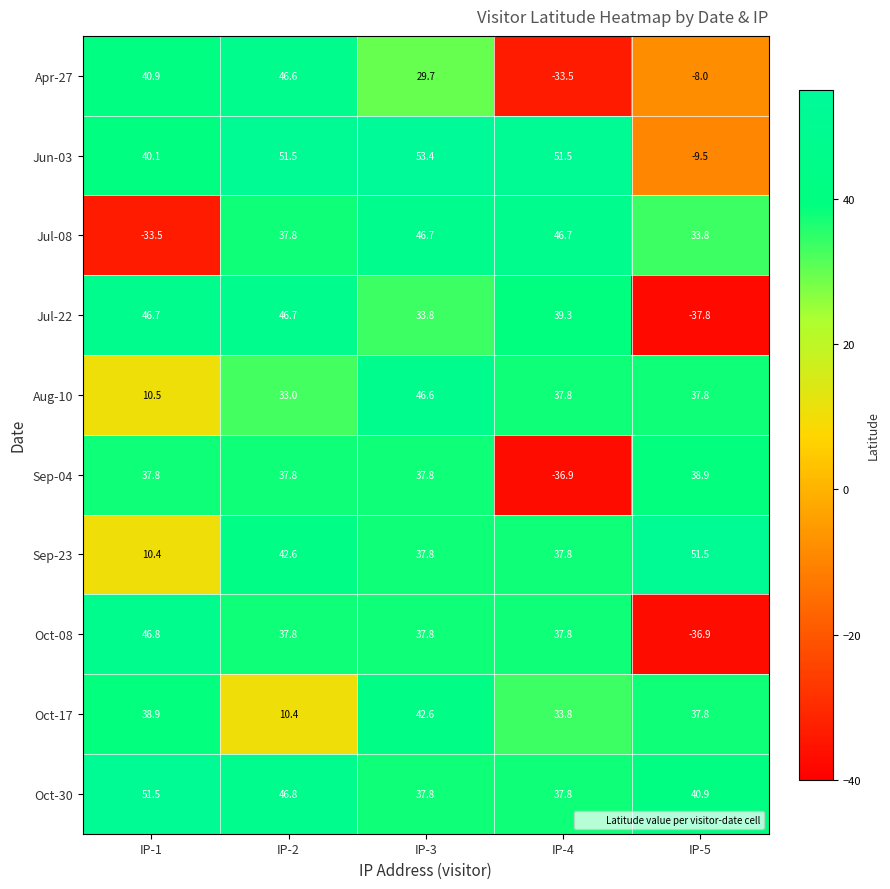

Which series has the largest total across all categories?

Oct-30